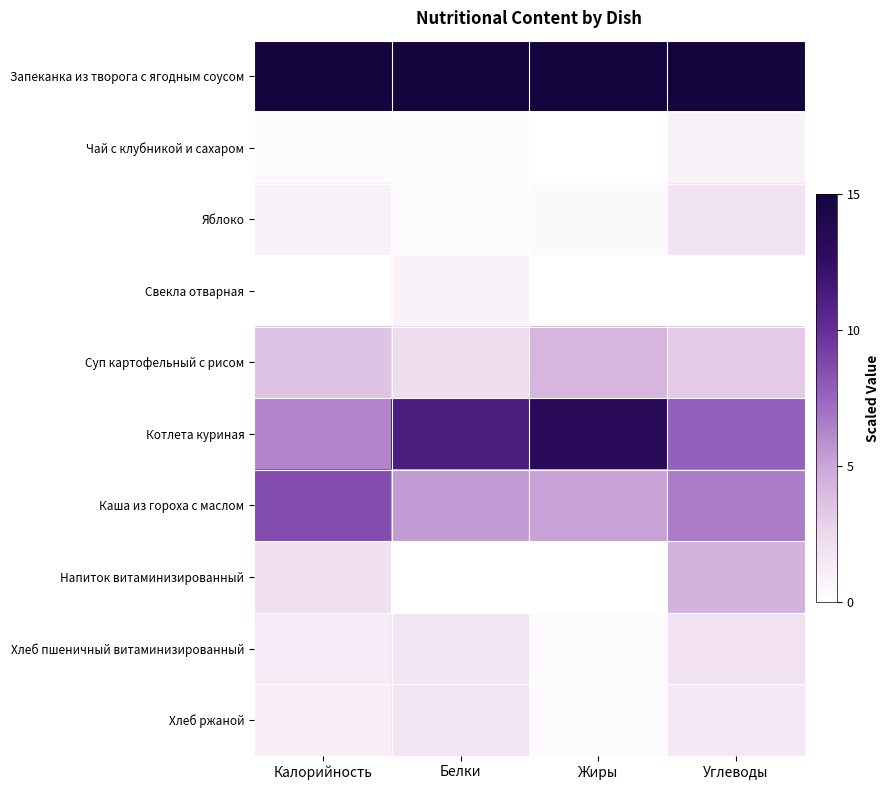

What is the spread (max minus min) of values at Белки?

15.0